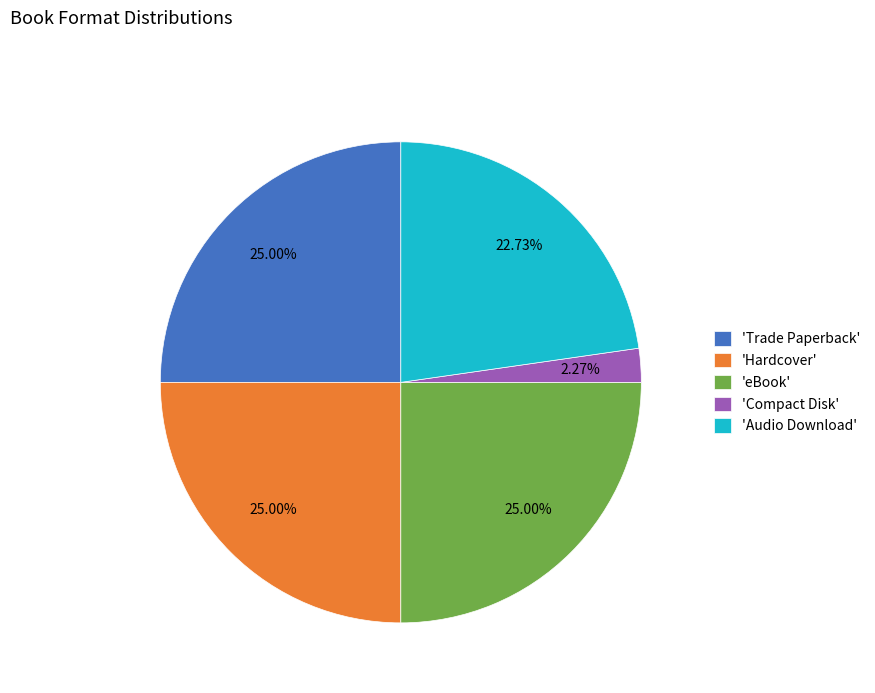

What is the smallest slice in the pie chart?

'Compact Disk'